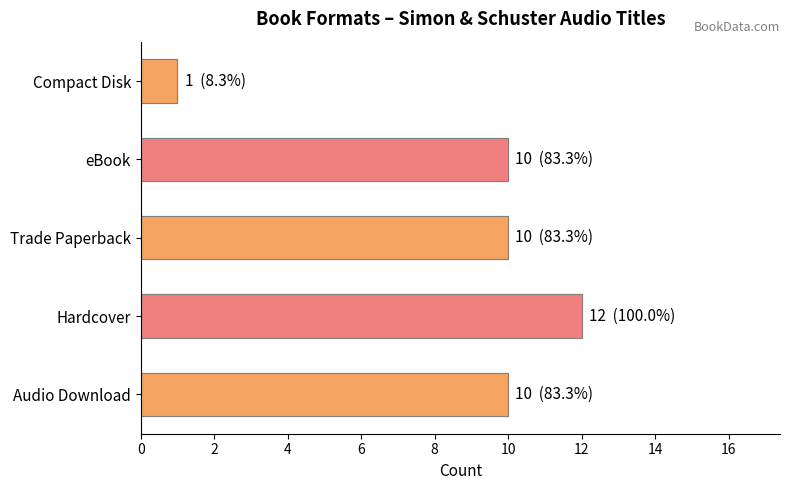

Rank the categories by value from lowest to highest.

Compact Disk, Audio Download, Trade Paperback, eBook, Hardcover